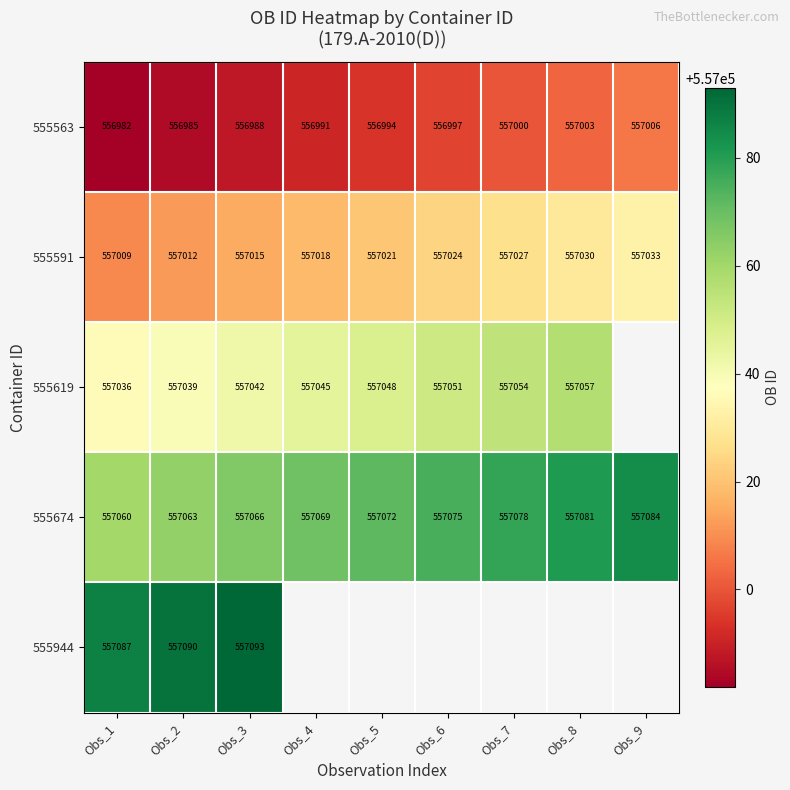

True or false: 555674 has a value of 557078 at Obs_7.

True